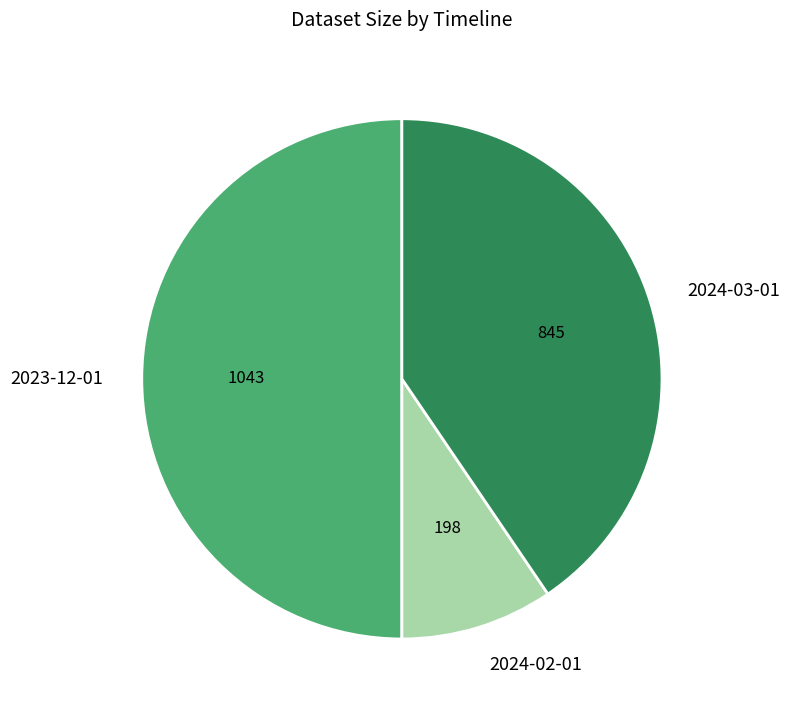

How many slices are in this pie chart?

3